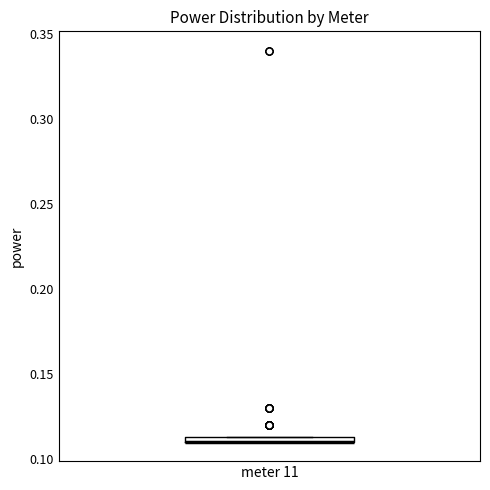

Where is the lower edge of the box for meter 11 on the y-axis? The values are not printed on the chart, so give them approximately, as read against the axis.

0.110